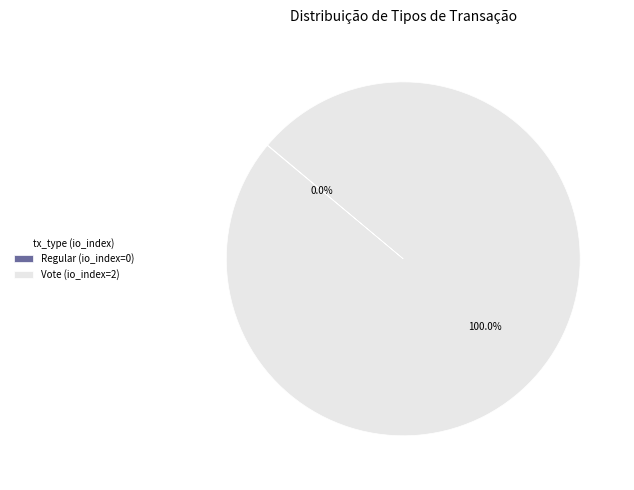

To the nearest percent, what is the average slice percentage?

50%